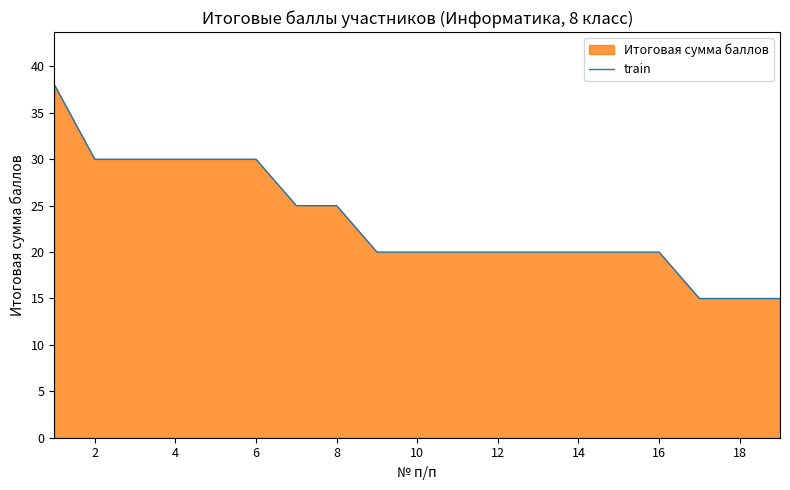

What is the greatest value displayed?

38